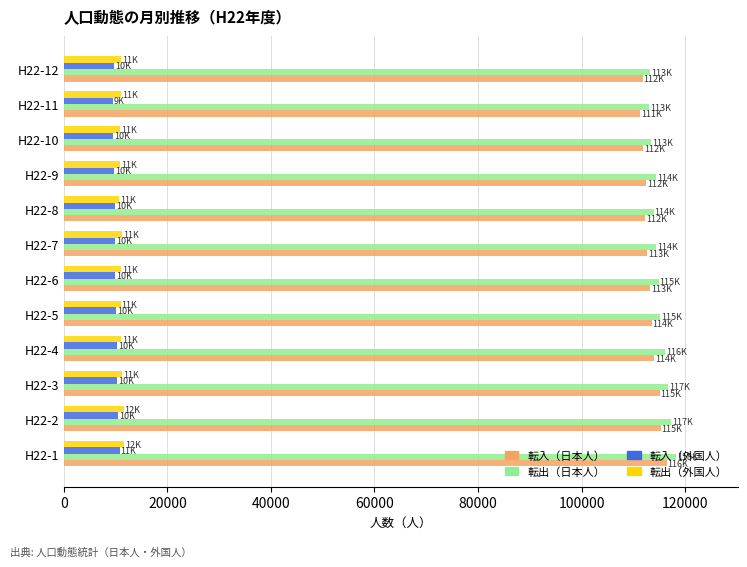

What is the sum of the 転出（外国人） values at H22-4 and H22-10?

21809